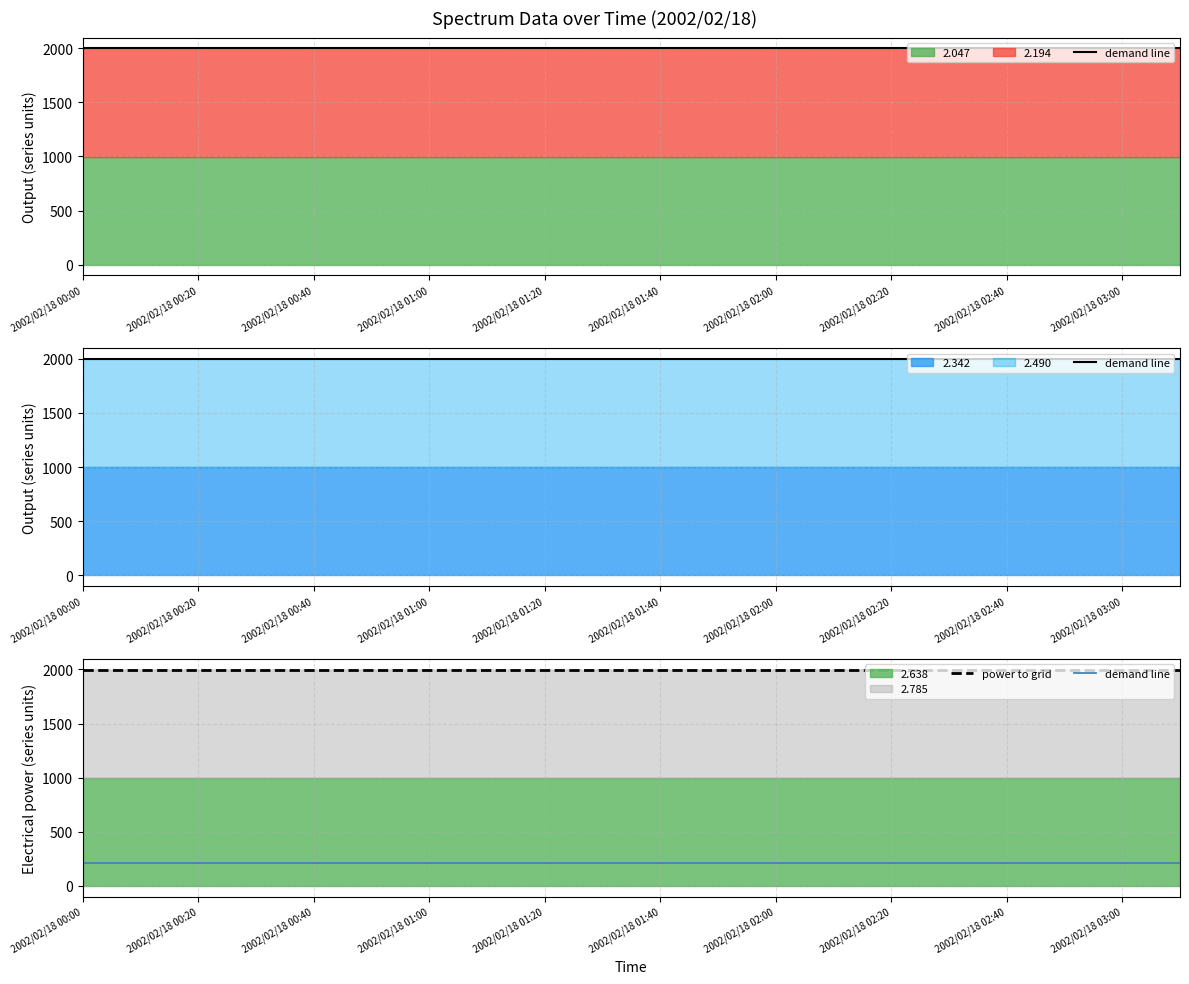

What is the greatest value displayed?

1998.0